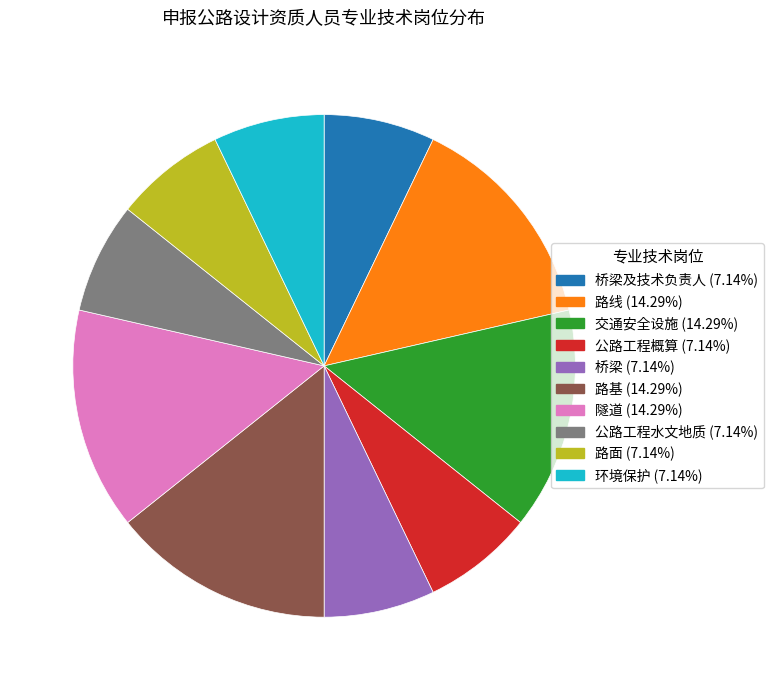

Does any single category account for the majority?

No